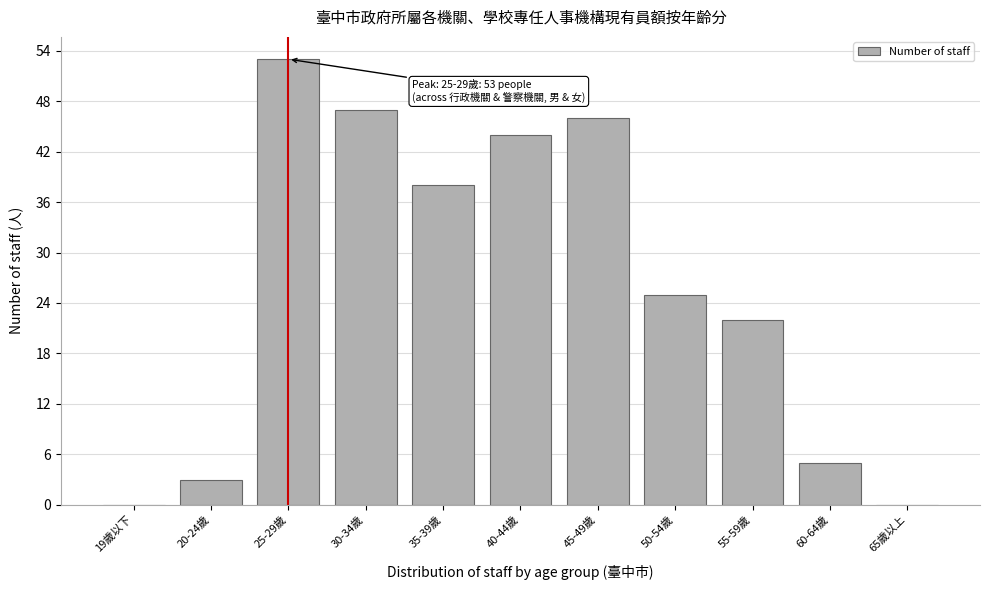

Reading right to left, transcribe all the data shown in this chart.

65歲以上=0	60-64歲=5	55-59歲=22	50-54歲=25	45-49歲=46	40-44歲=44	35-39歲=38	30-34歲=47	25-29歲=53	20-24歲=3	19歲以下=0